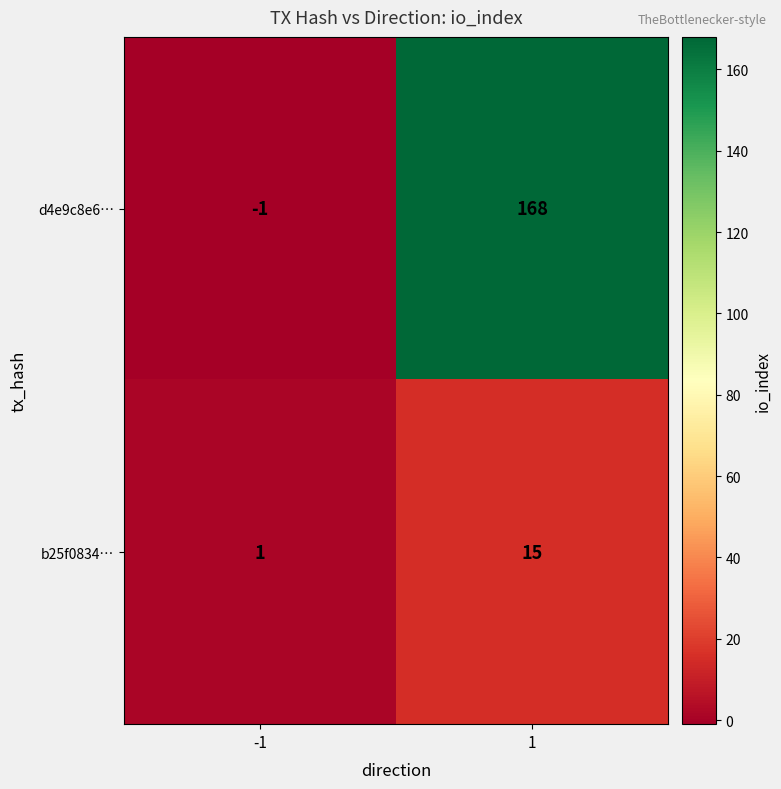

At 1, list the series in order from largest to smallest.

d4e9c8e6…, b25f0834…